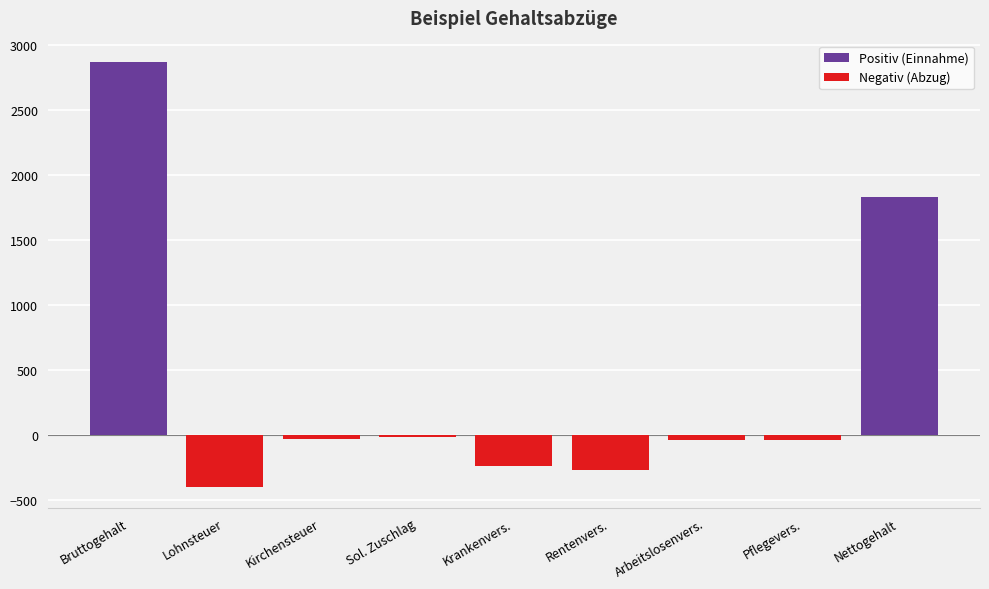

At which label is Positiv (Einnahme) closest to 1435?

Nettogehalt